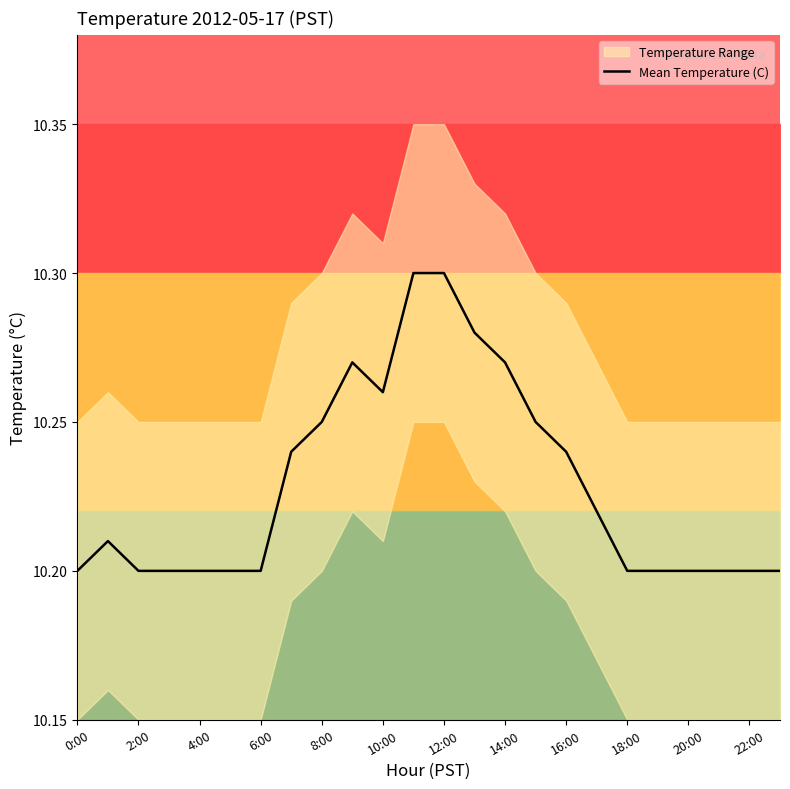

What is the difference between the maximum and minimum values?

0.1